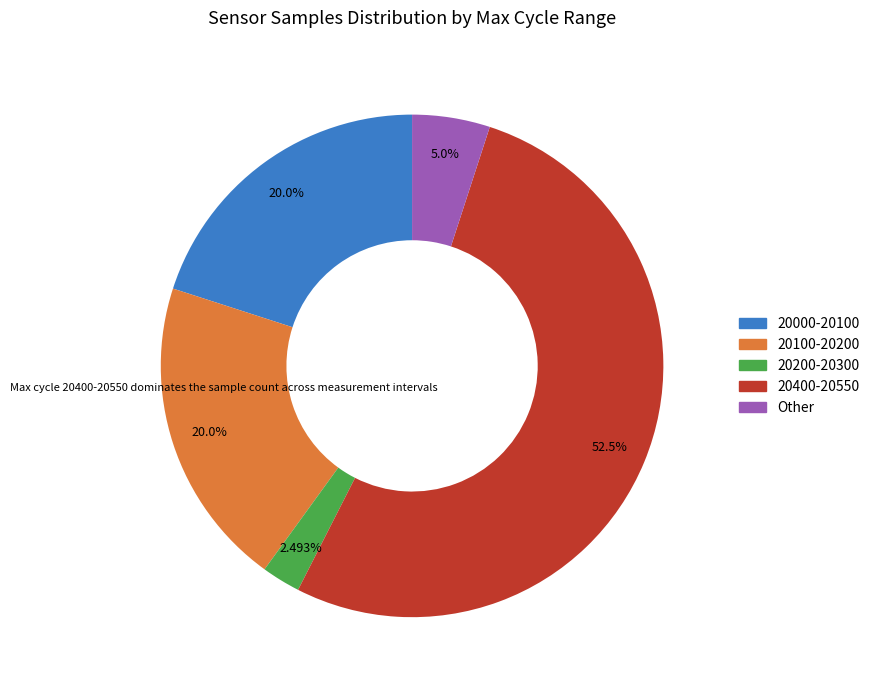

Is there a majority slice in this chart?

Yes